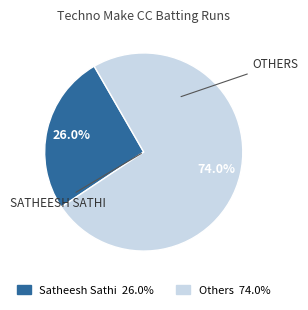

How many slices are in this pie chart?

2